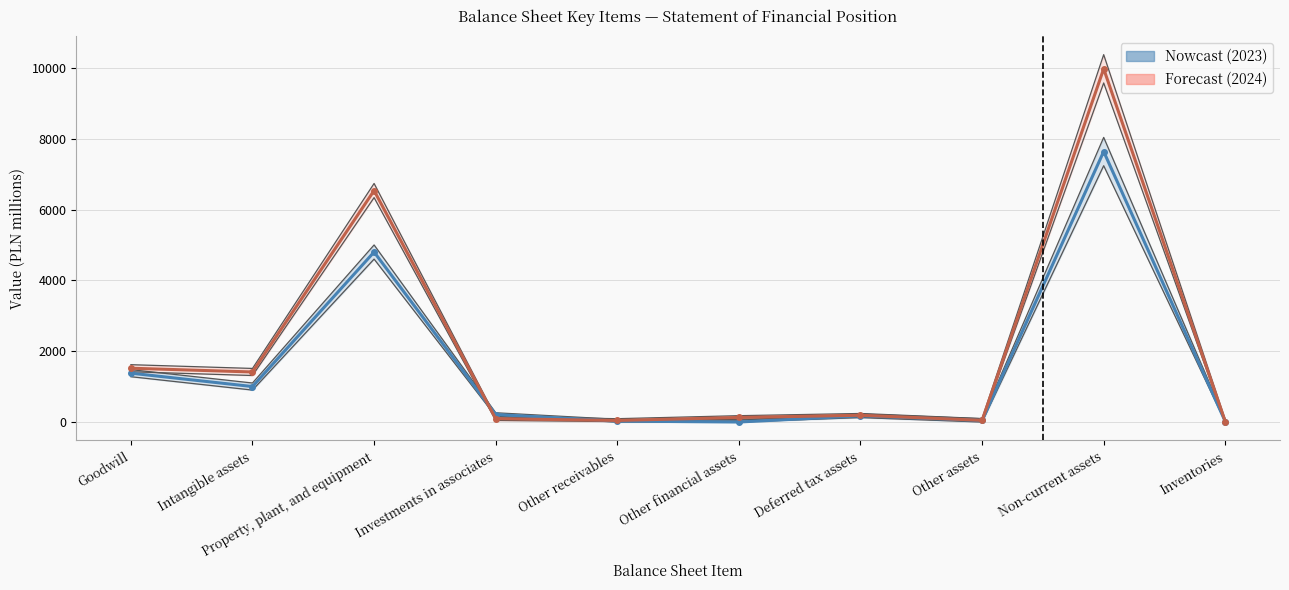

Rank the series by their maximum value, from highest to lowest.

2024 (Forecast), 2023 (Nowcast)